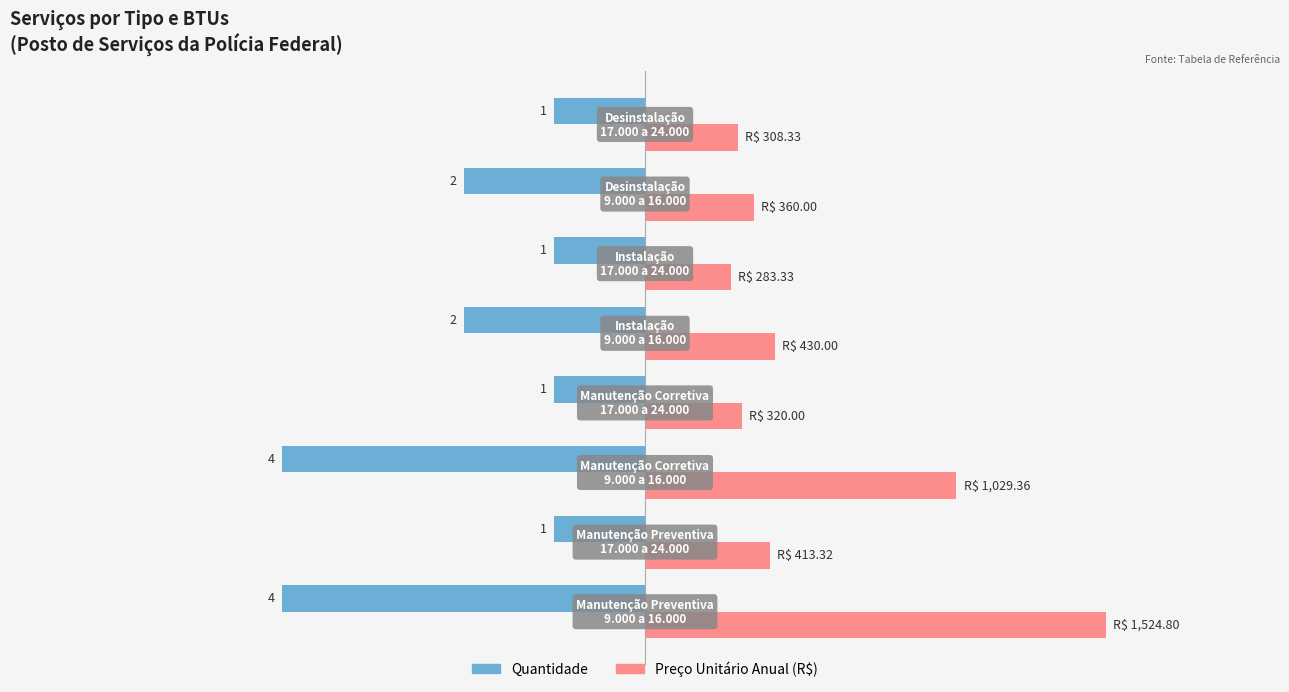

List the series in order of their overall mean, lowest first.

Quantidade, Preço Unitário Anual (R$)